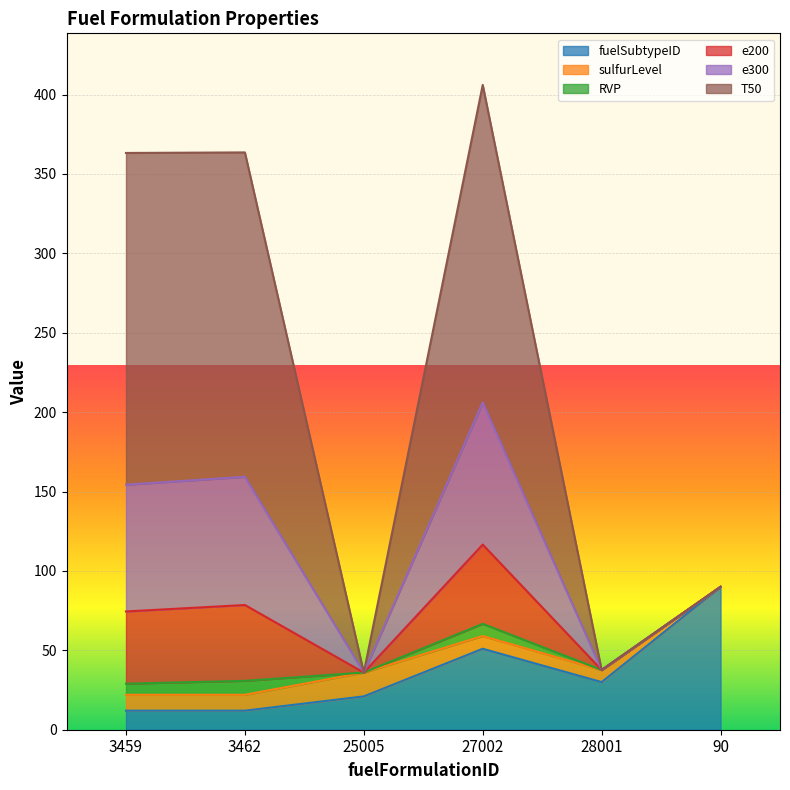

Where is the first local maximum for e300?

3462